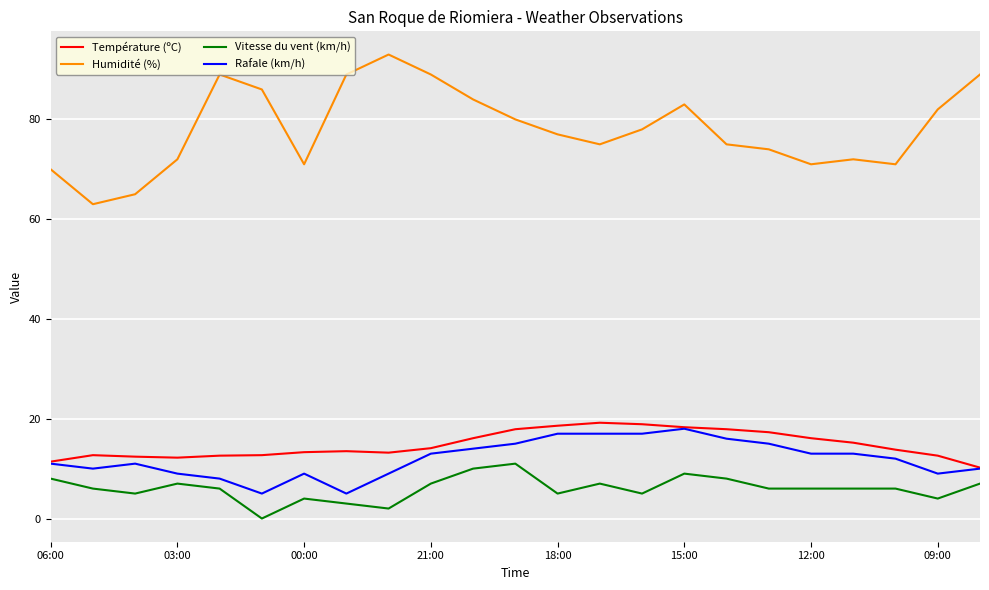

Which series has the largest range (max minus min)?

Humidité (%)